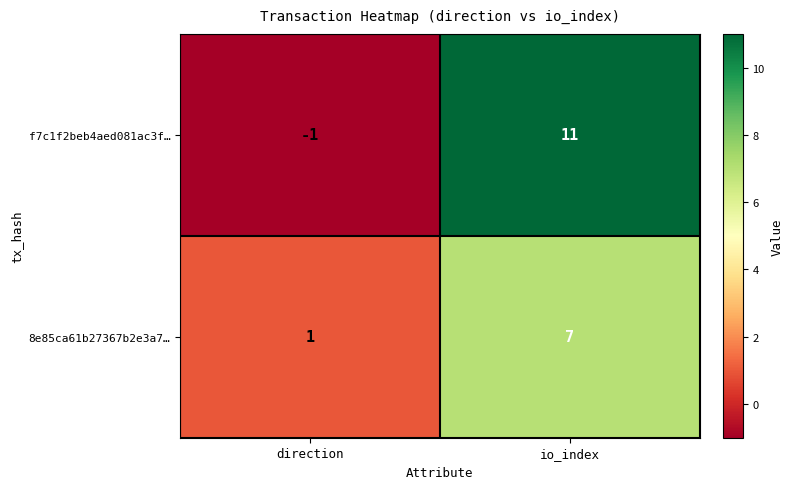

At io_index, list the series in order from largest to smallest.

f7c1f2beb4aed081ac3f…, 8e85ca61b27367b2e3a7…